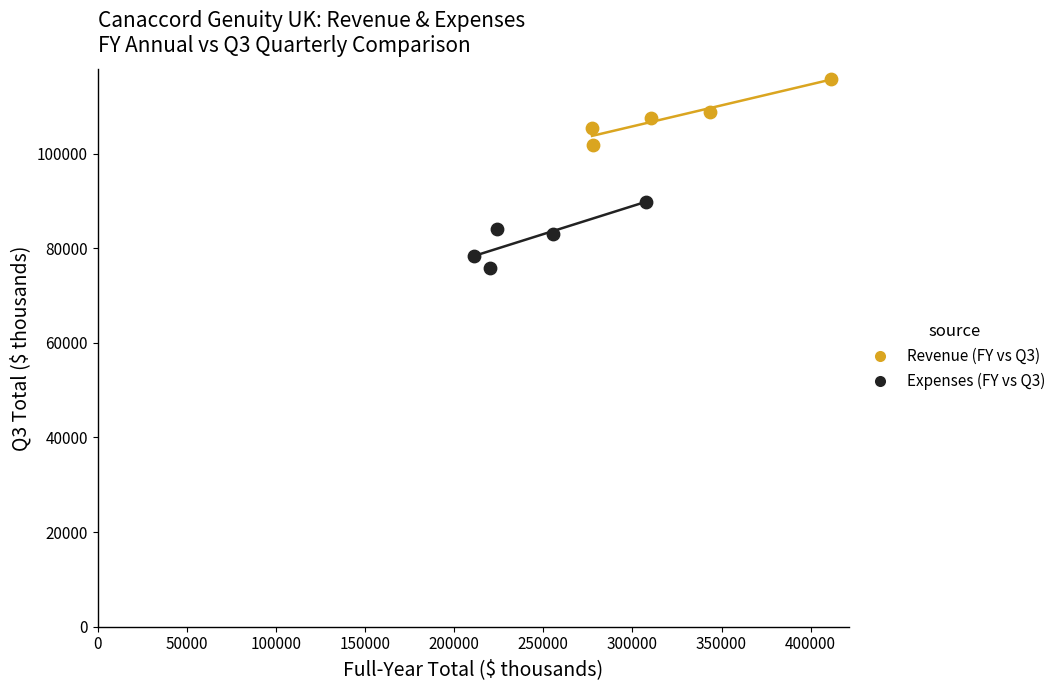

Which series reaches the maximum Y coordinate?

Revenue (FY vs Q3)